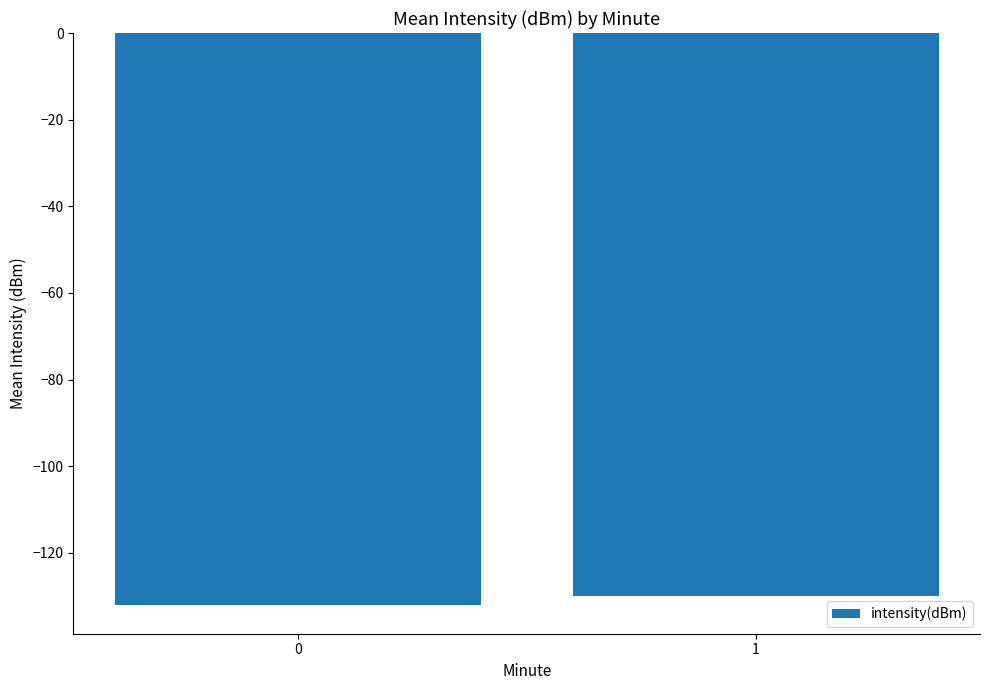

Which label corresponds to the largest value in the chart?

1